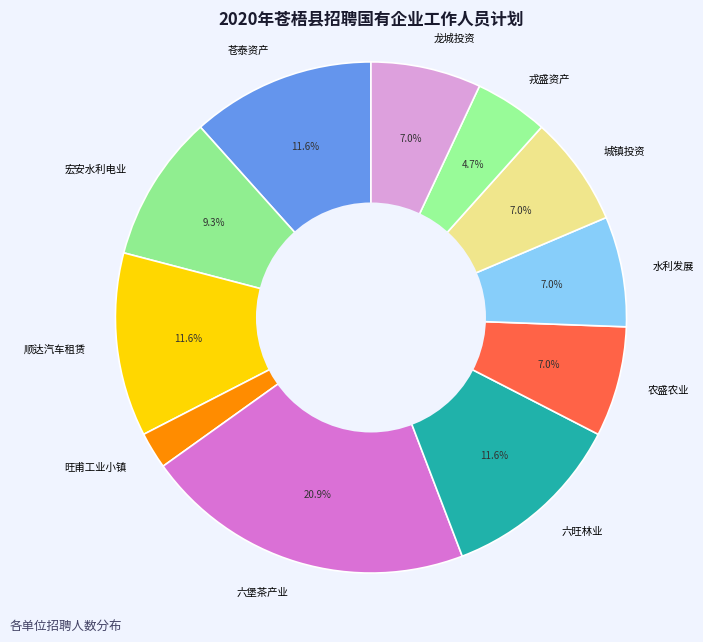

Count the number of slices in the pie.

11